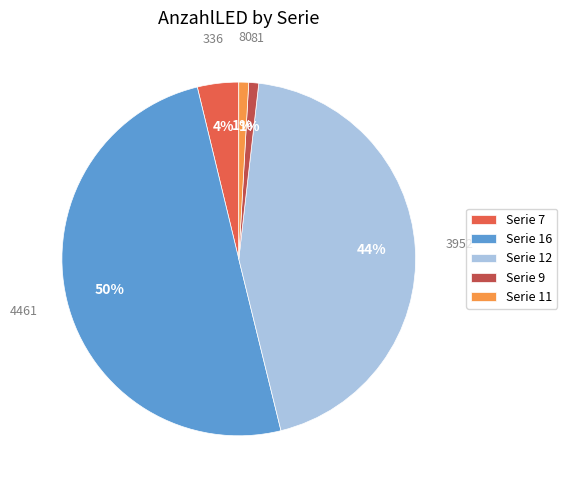

What is the majority slice?

Serie 16